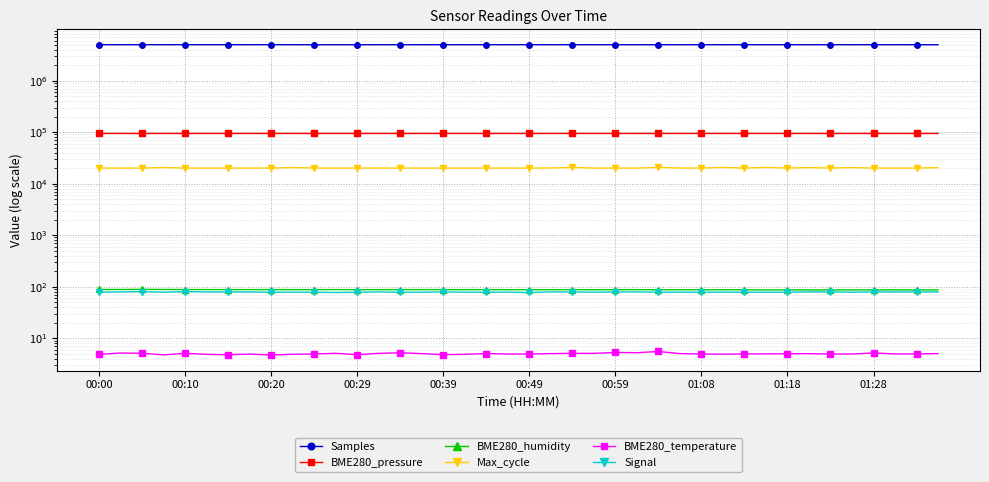

True or false: BME280_pressure and Signal intersect in this chart.

False